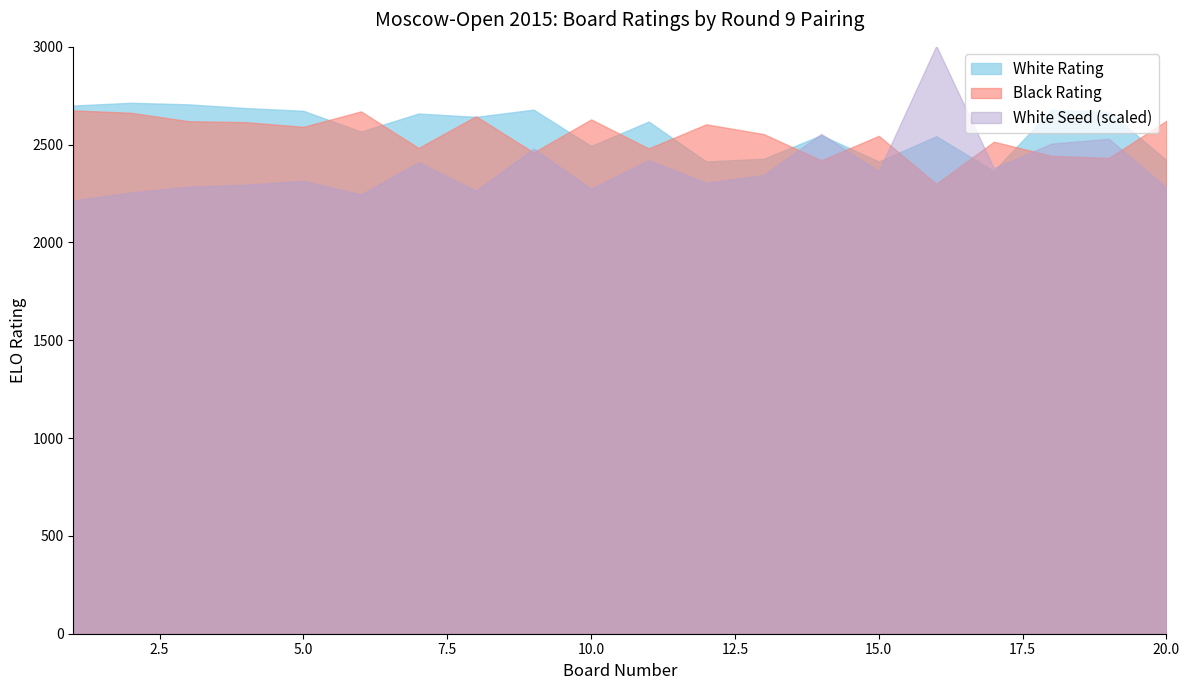

Which category has the highest value in the White Seed series?

16